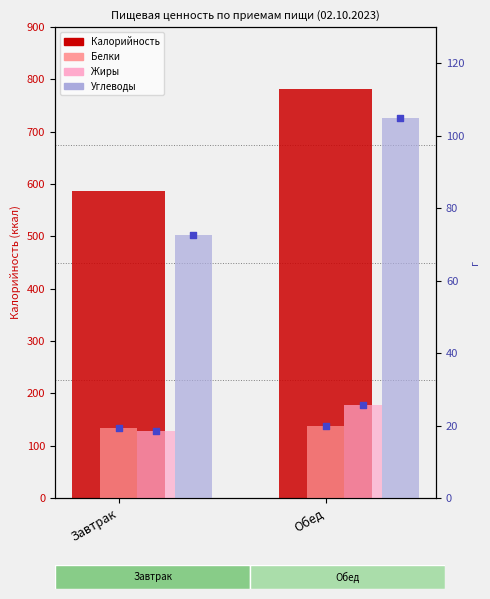

Is the value of Калорийность at Обед greater than the value of Жиры at Завтрак?

Yes